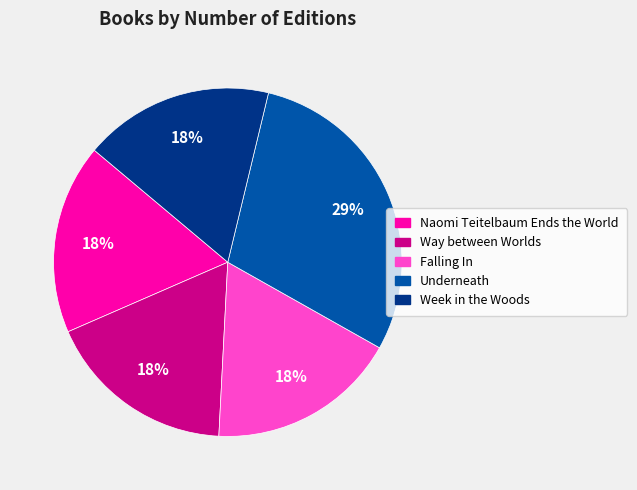

To the nearest percent, what portion does Week in the Woods represent?

18%